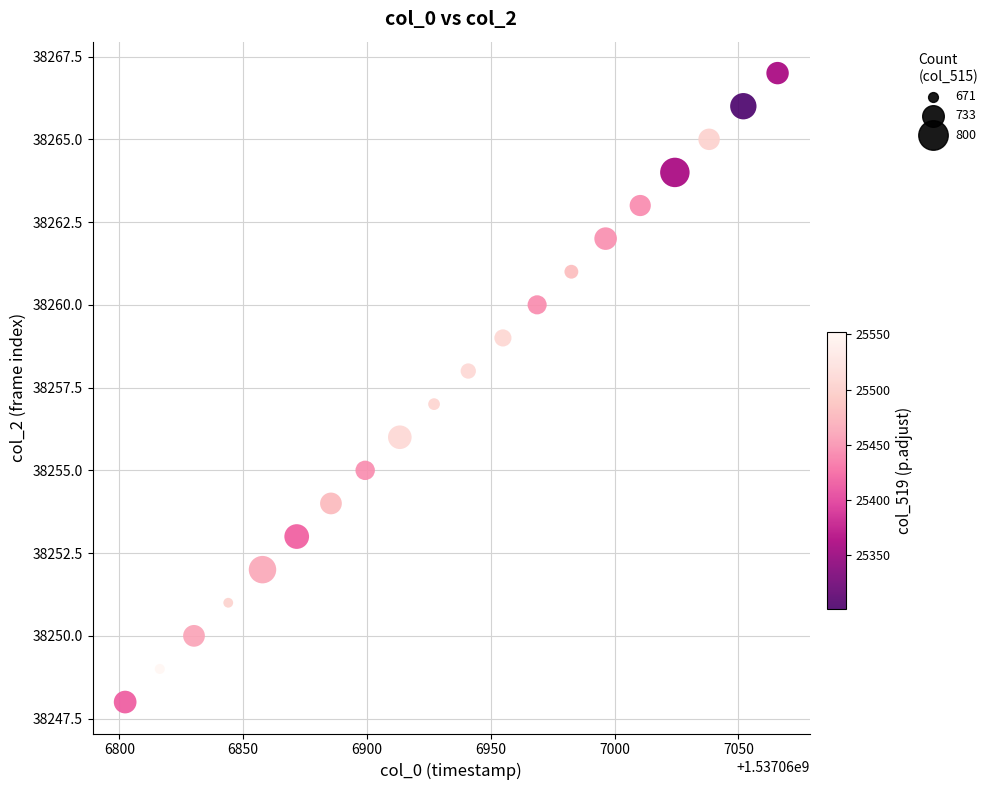

What is the range of Y values (max minus min)?

19